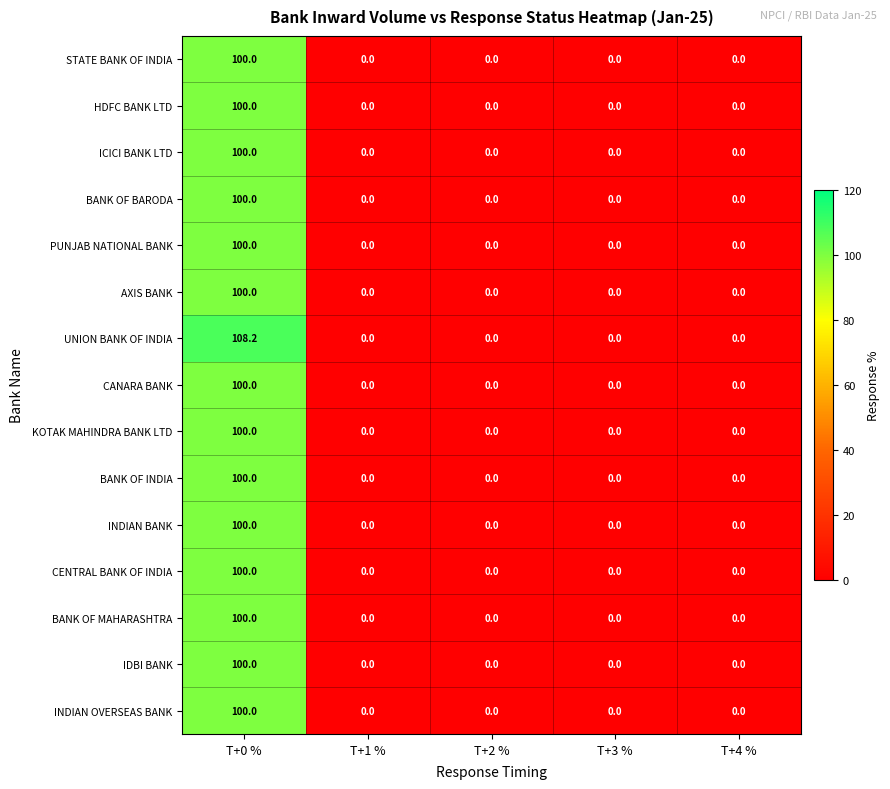

At which category is the sum across all series the highest?

T+0 %